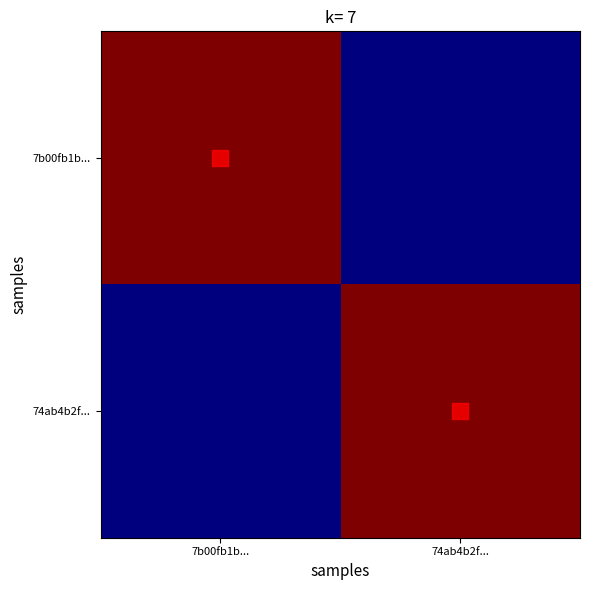

Reading right to left, what are all the values shown in this chart?

7b00fb1b...: 74ab4b2f...=14	7b00fb1b...=484
74ab4b2f...: 74ab4b2f...=484	7b00fb1b...=14